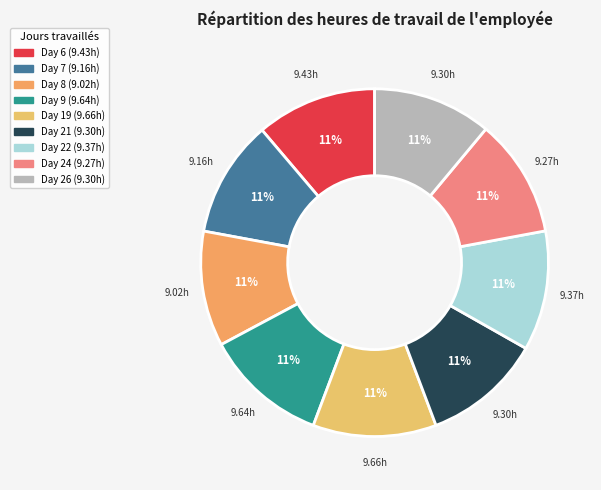

What is the largest slice in the pie chart?

Day 19